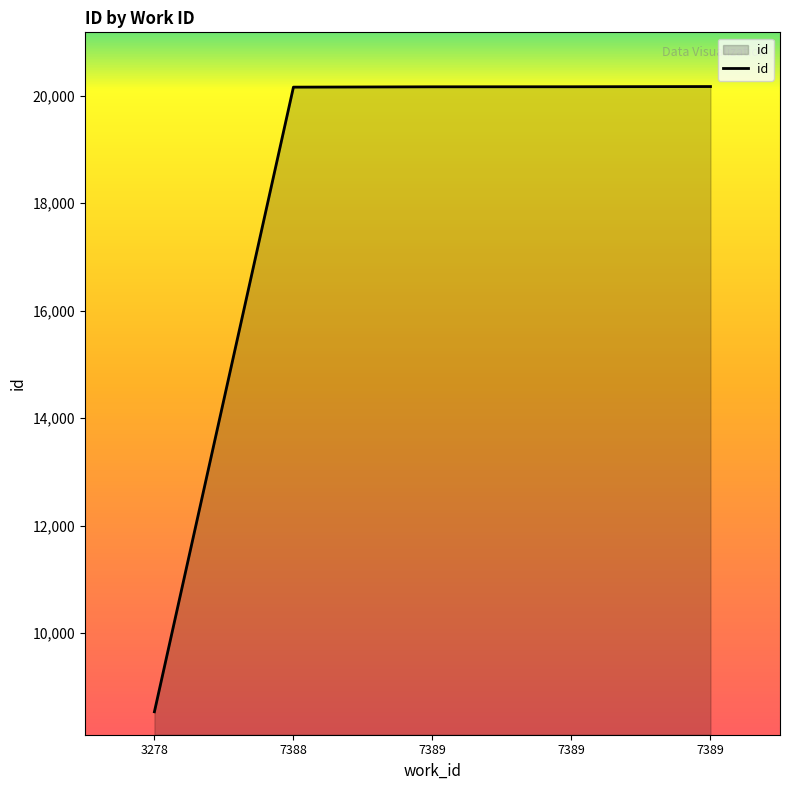

What is the change in value from 3278 to 7389?

+11629